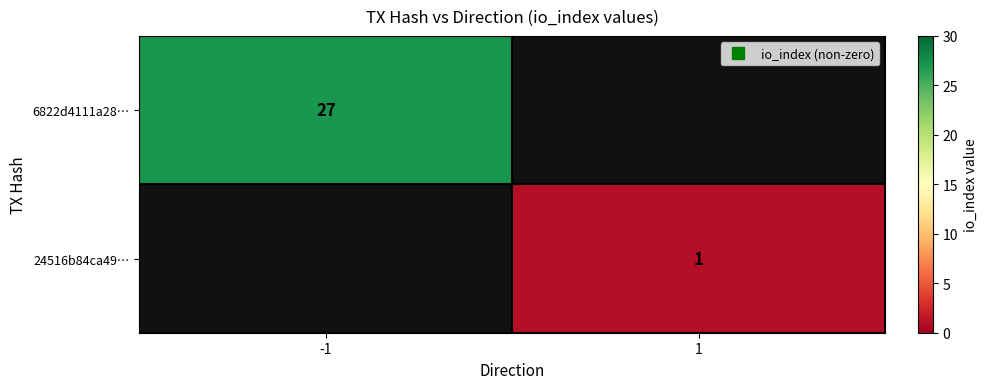

How many values in 6822d4111a28… are above zero?

1